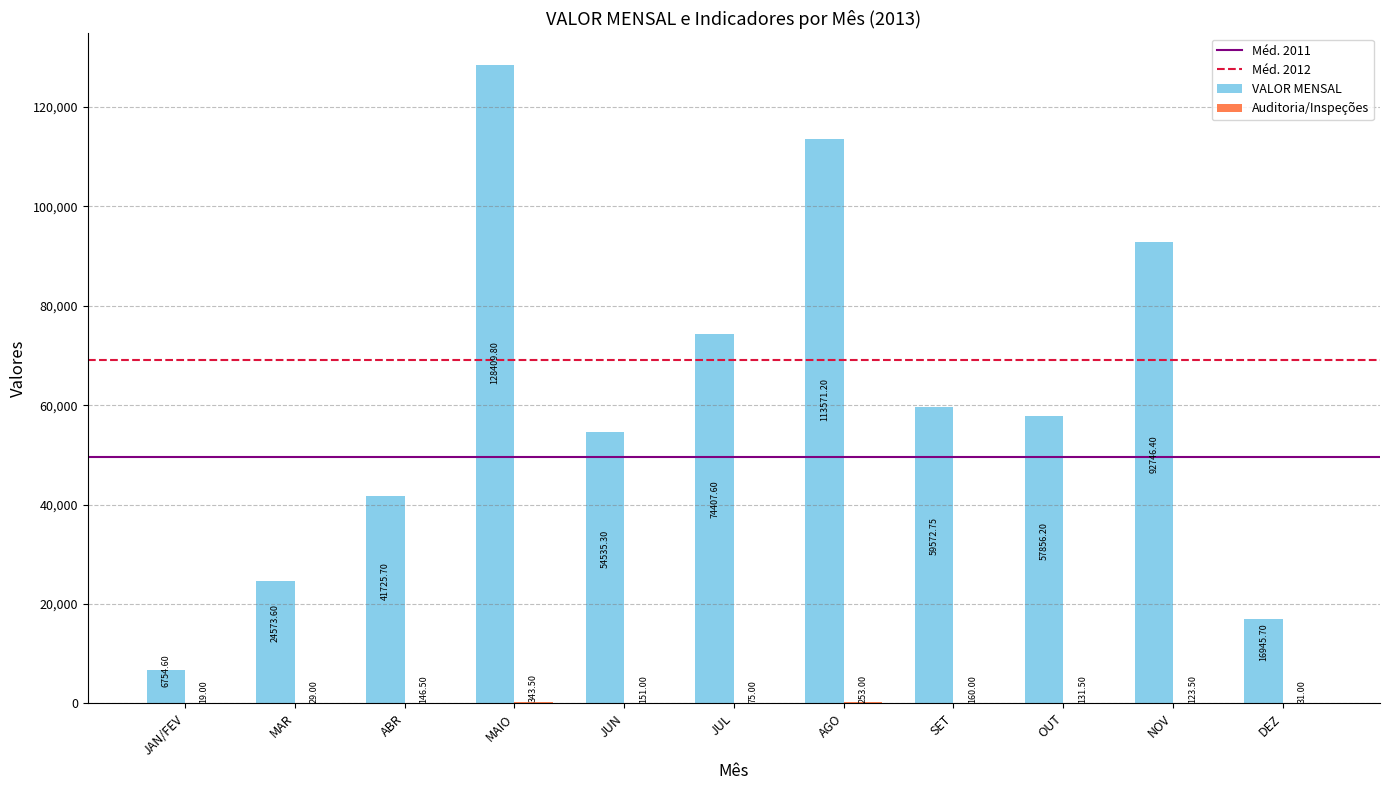

Which series changed the most between JAN/FEV and MAIO?

VALOR MENSAL